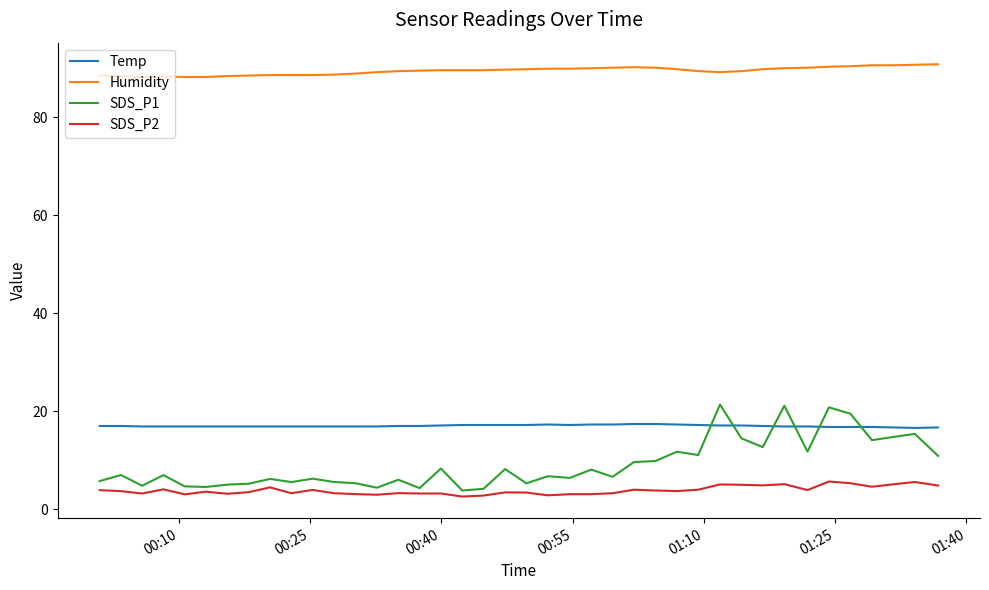

What is the minimum value shown in the chart?

2.6